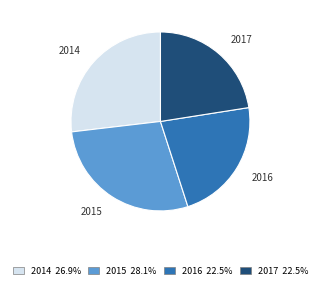

Which slice is the largest?

2015